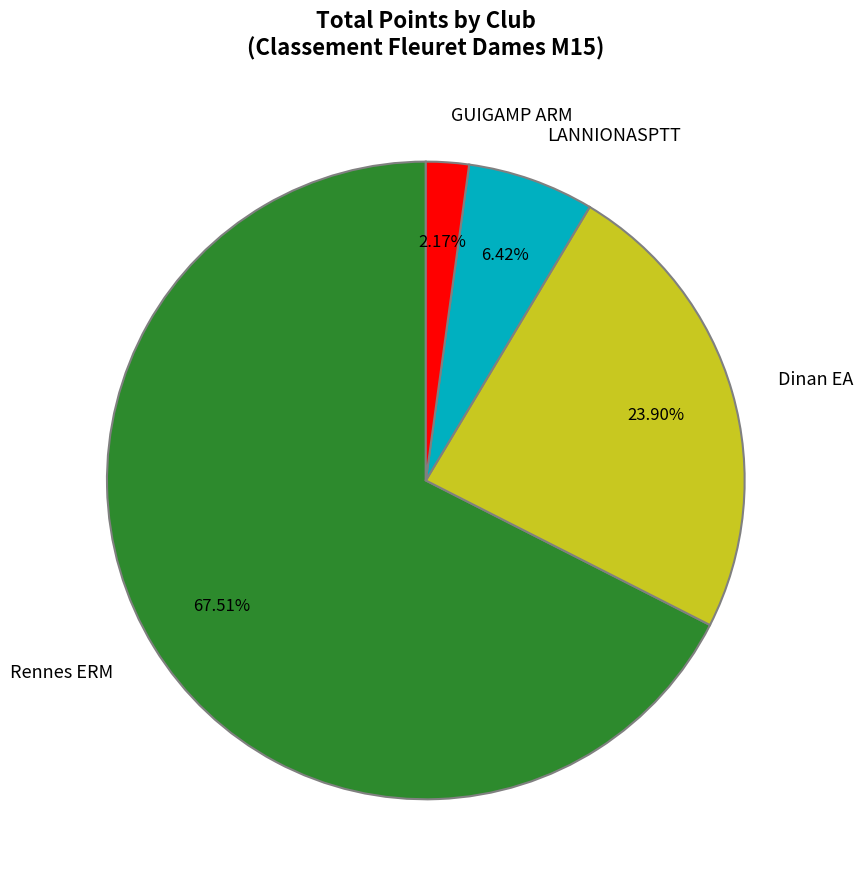

Which slice is the largest?

Rennes ERM